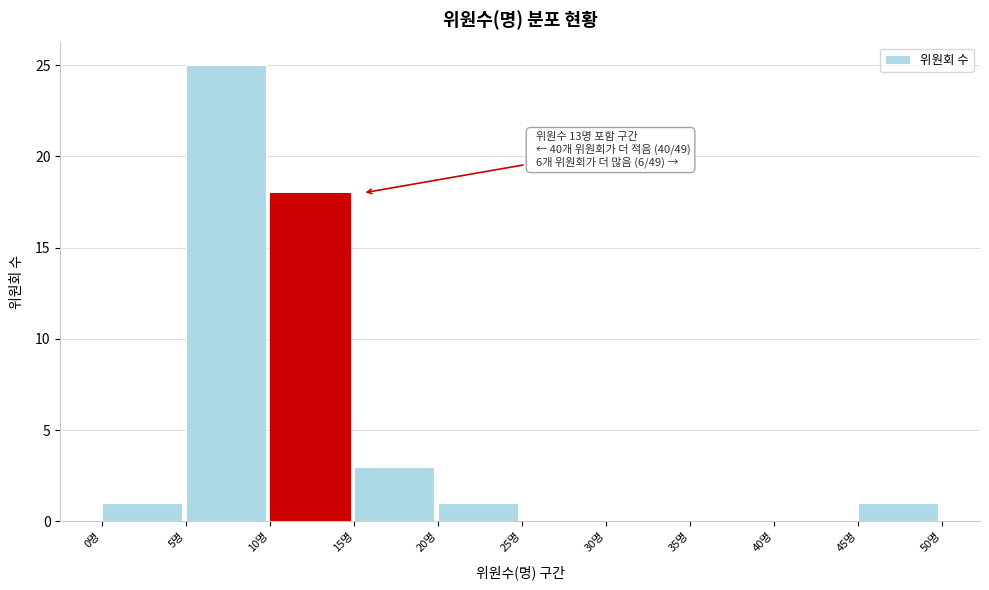

Over which range of the x-axis is the bar tallest?

5 to 10